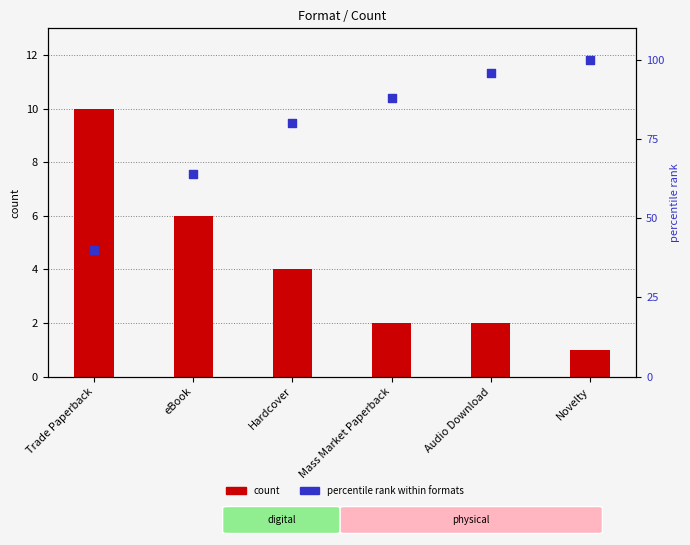

What is the total value across all series at eBook?

70